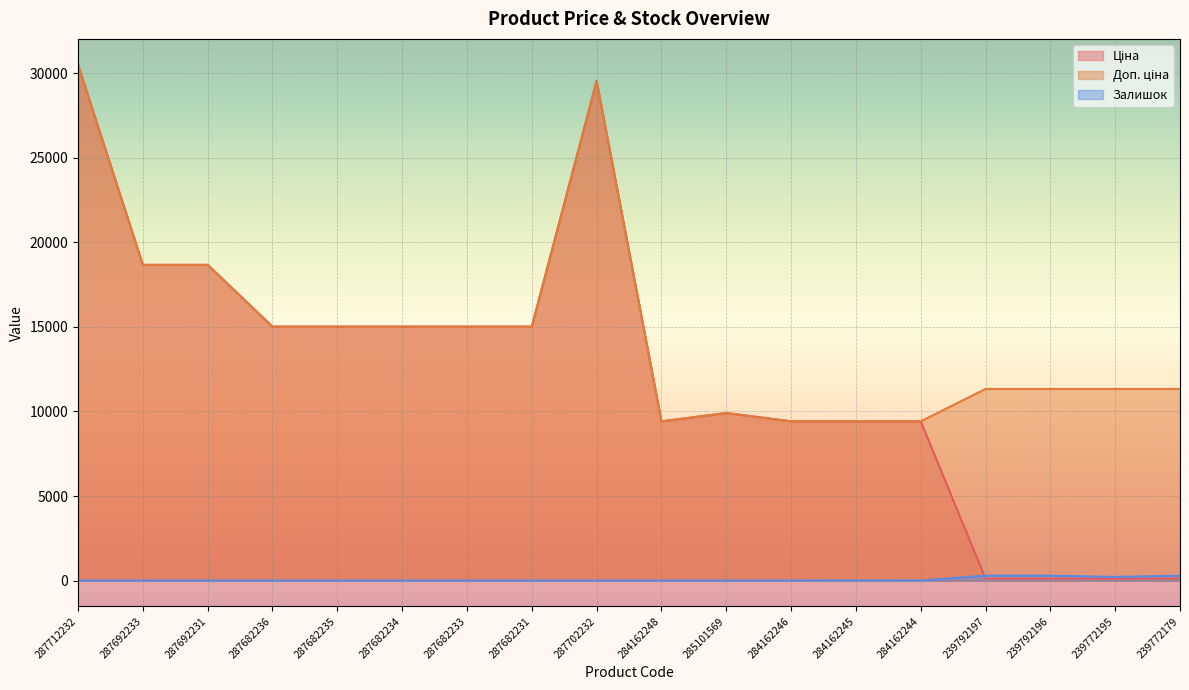

What are all the series names shown in the legend?

Ціна, Доп. ціна, Залишок